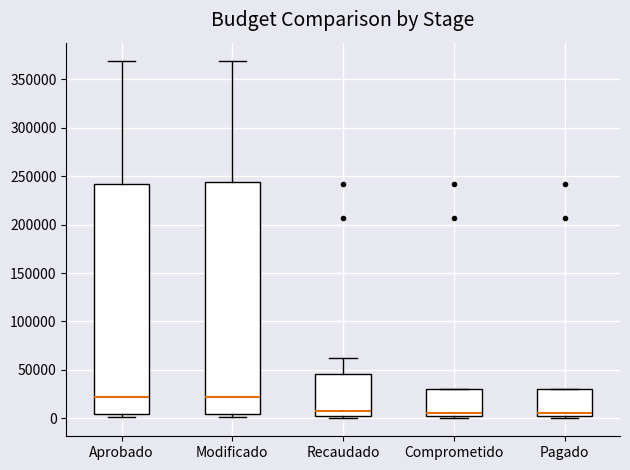

Reading left to right, transcribe this box plot: for each box, give where its median line is, the range the box spans, and where its two whiskers end, as read against the y-axis. The values are not printed on the chart, so give them approximately, as read against the axis.

Aprobado: median 20000, box 5000 to 240000, whiskers 0 to 370000
Modificado: median 20000, box 5000 to 245000, whiskers 0 to 370000
Recaudado: median 10000, box 0 to 45000, whiskers 0 (just below the box's lower edge) to 65000
Comprometido: median 5000, box 0 to 30000, whiskers 0 (just below the box's lower edge) to 30000
Pagado: median 5000, box 0 to 30000, whiskers 0 (just below the box's lower edge) to 30000